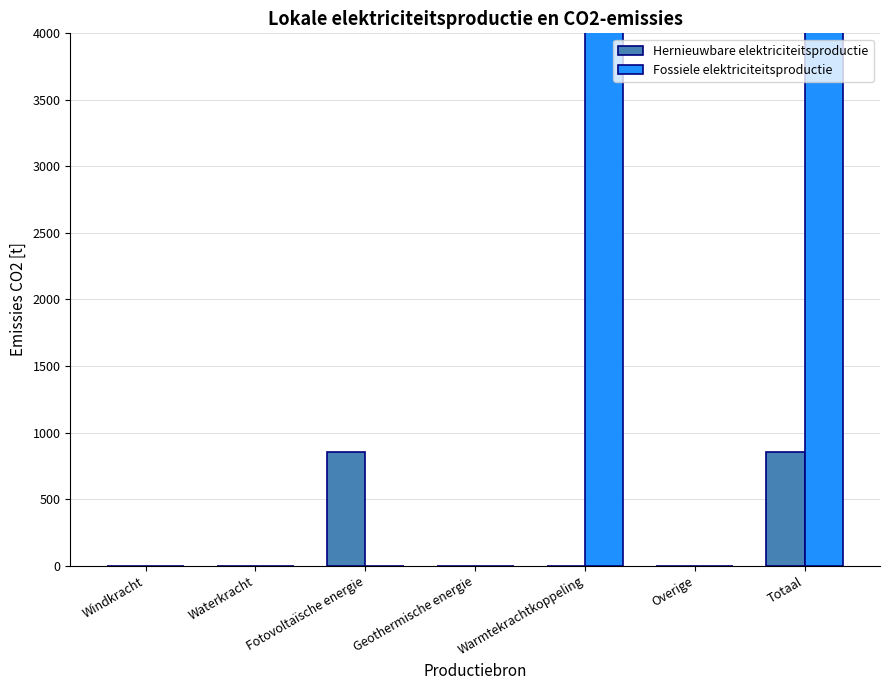

At which label is Hernieuwbare elektriciteitsproductie closest to 427?

Windkracht